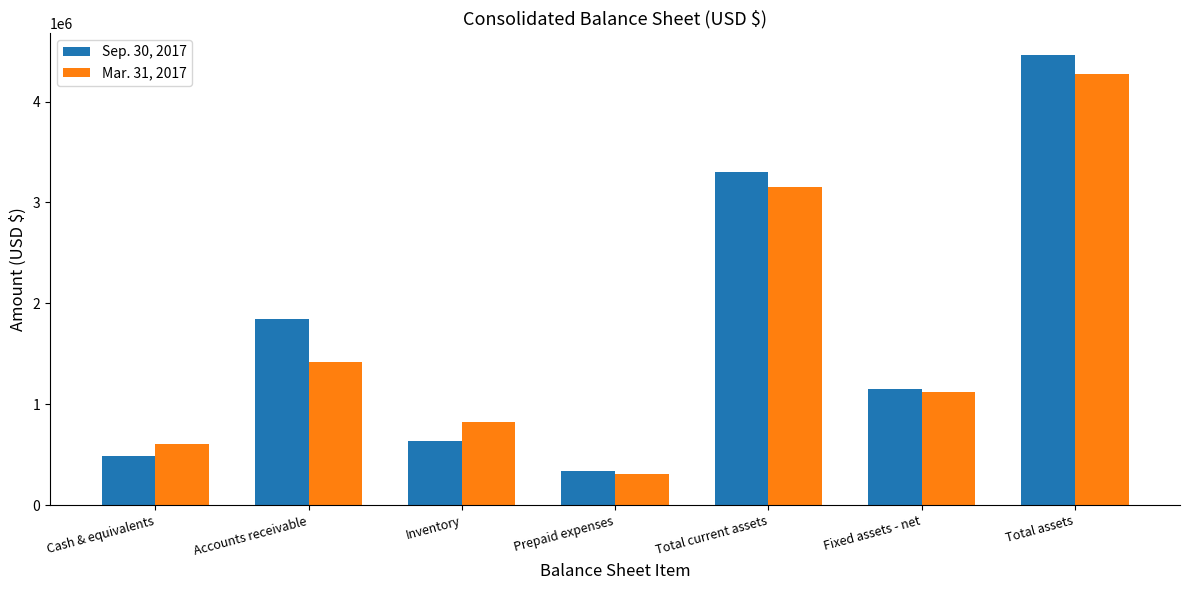

List the series in order of their peak value, lowest first.

Mar. 31, 2017, Sep. 30, 2017